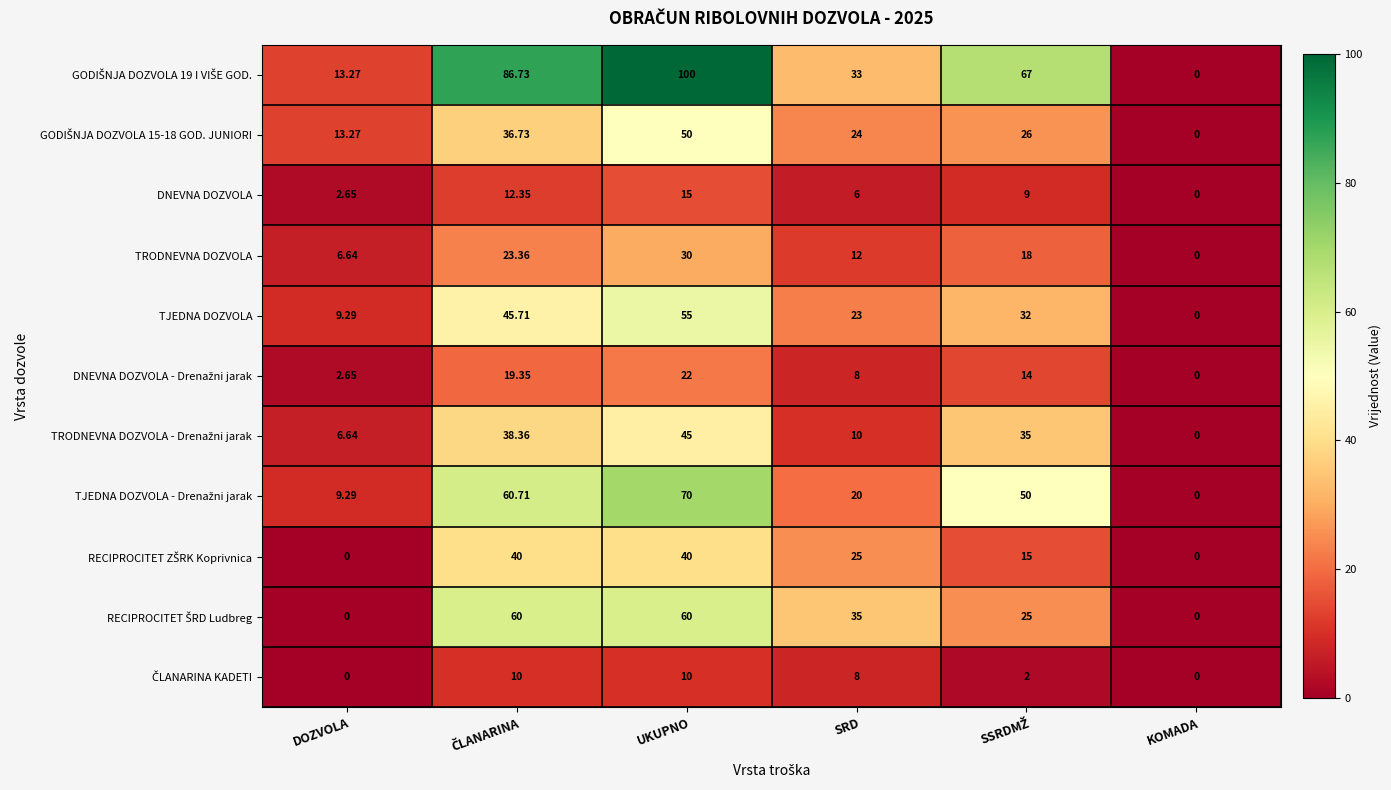

At which category does the chart reach its peak across all series?

UKUPNO